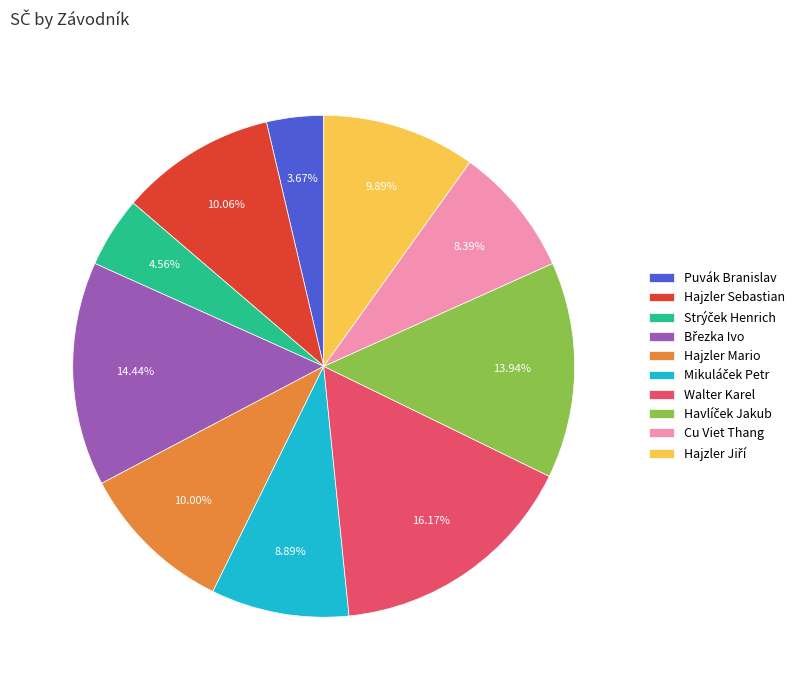

Between Walter Karel and Puvák Branislav, which is larger?

Walter Karel